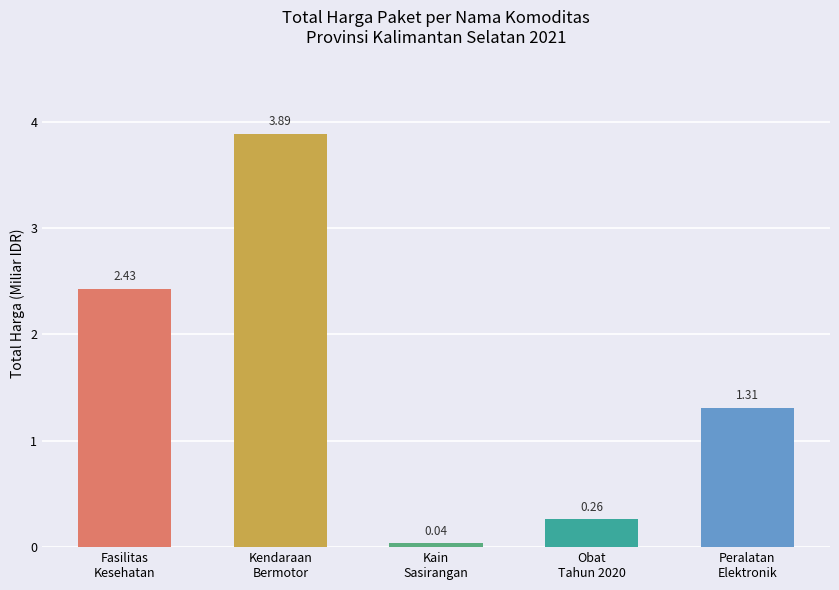

What is the label of the 4th bar from the left?

Obat
Tahun 2020